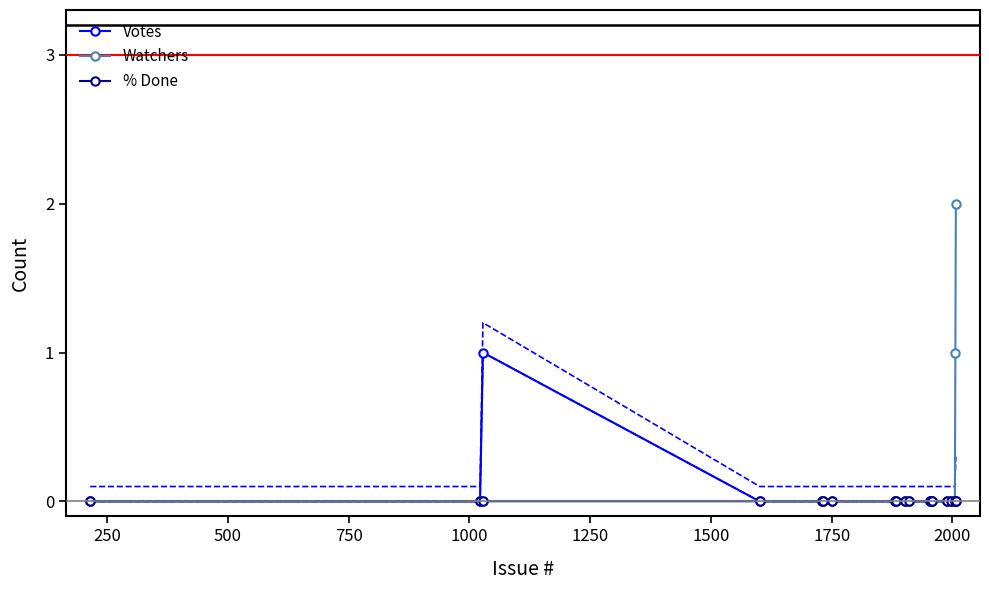

True or false: Votes and Watchers intersect in this chart.

False